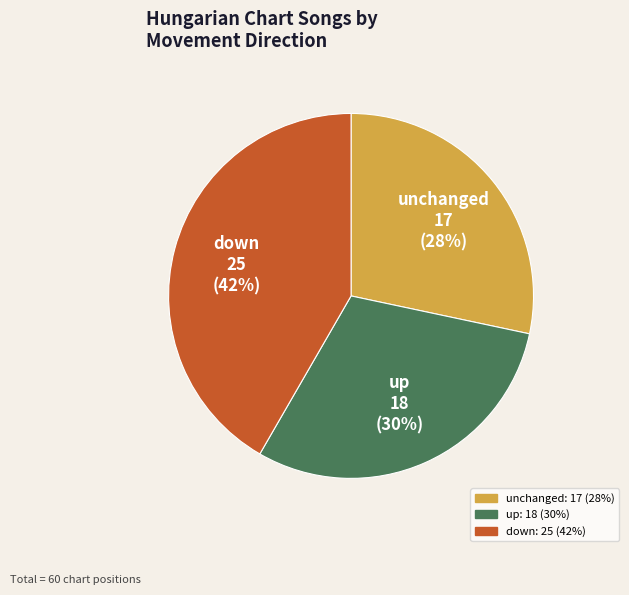

To the nearest percent, what is the difference between the down and up slice percentages?

12%